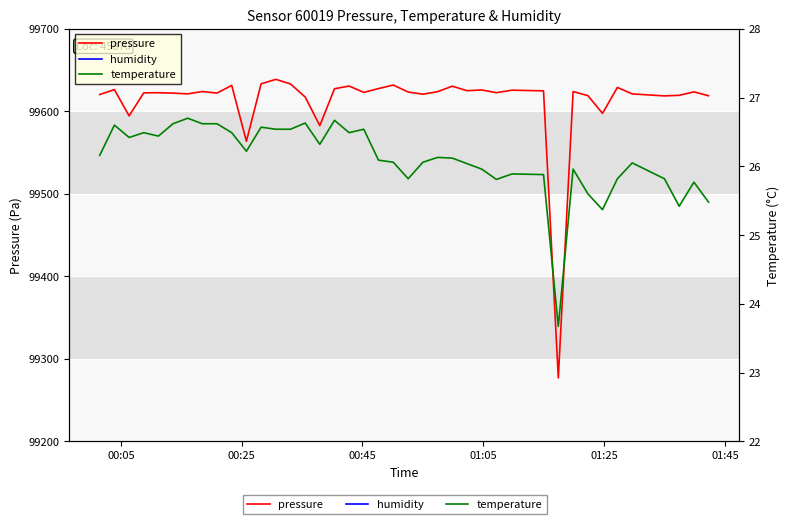

The humidity series shows 17.1 at 24. True or false?

False